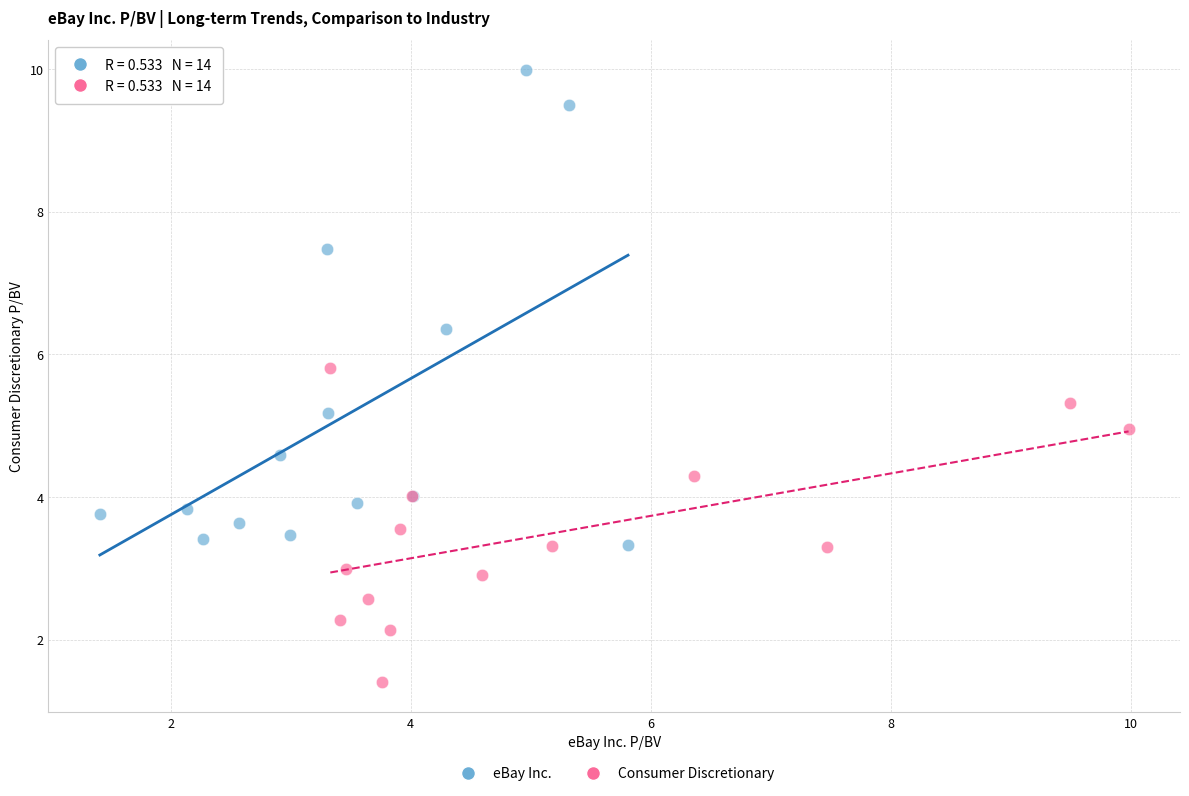

Which series reaches the minimum Y coordinate?

Consumer Discretionary